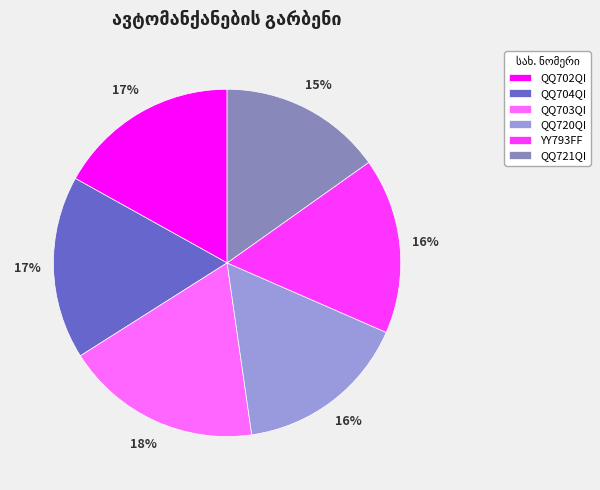

To the nearest percent, what percentage of the pie is QQ704QI?

17%